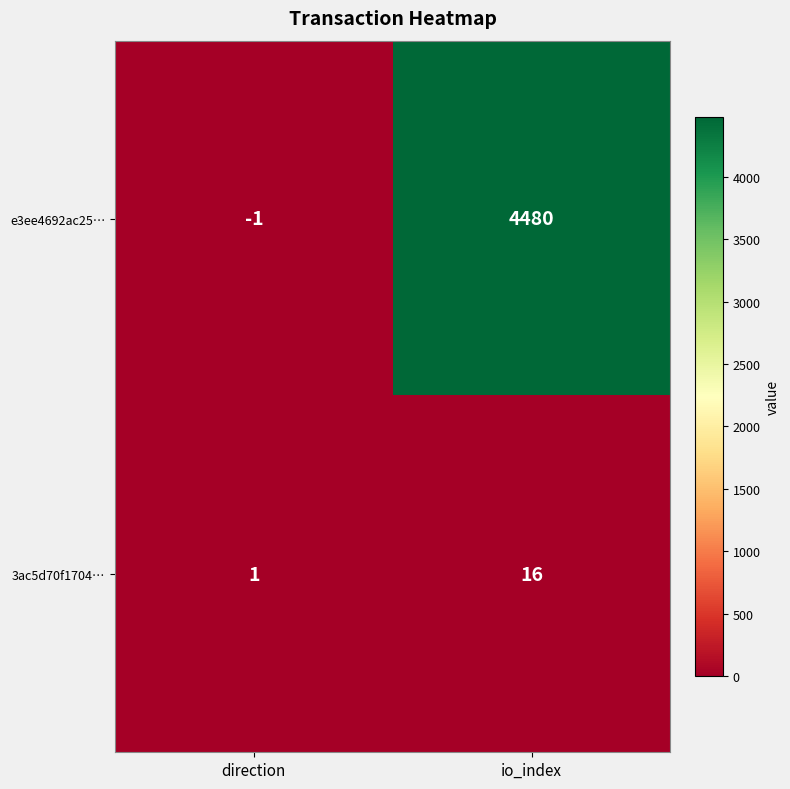

The value of 3ac5d70f1704… at io_index is 27. True or false?

False